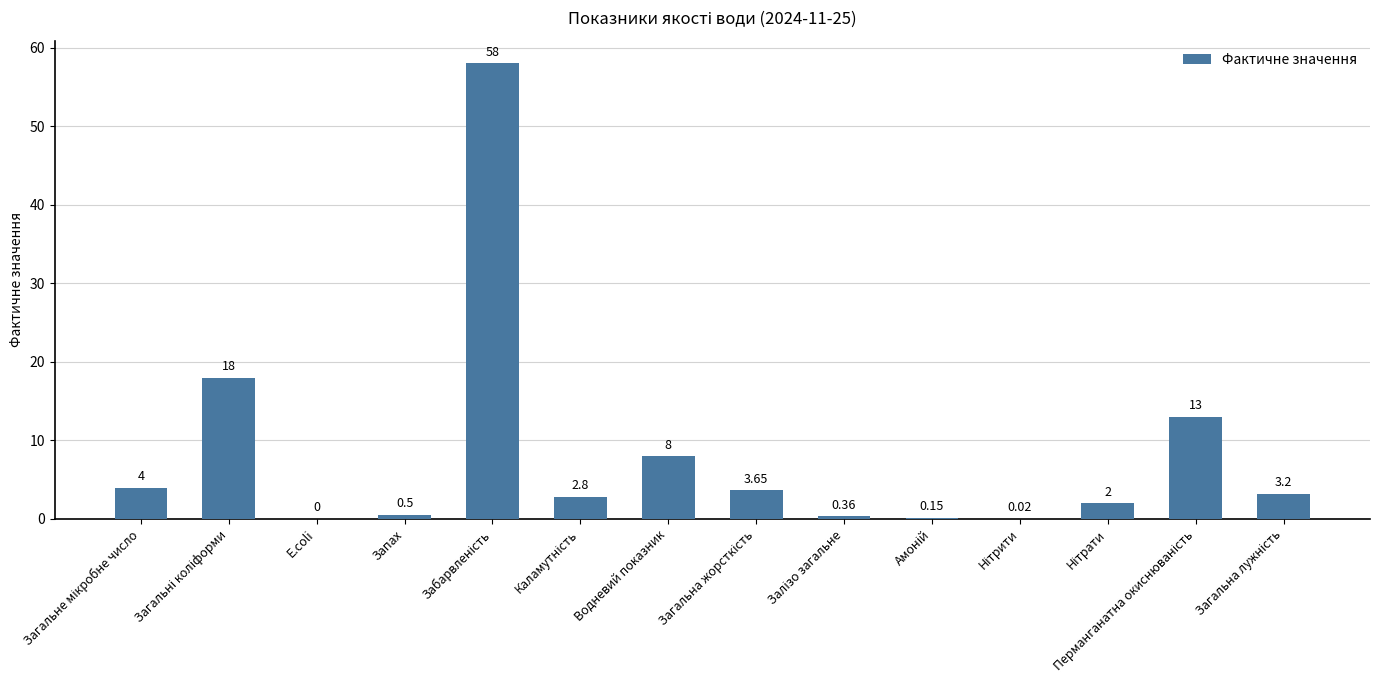

Reading left to right, extract all data points from this chart.

4.0	18.0	0.0	0.5	58.0	2.8	8.0	3.6	0.4	0.1	0.0	2.0	13.0	3.2